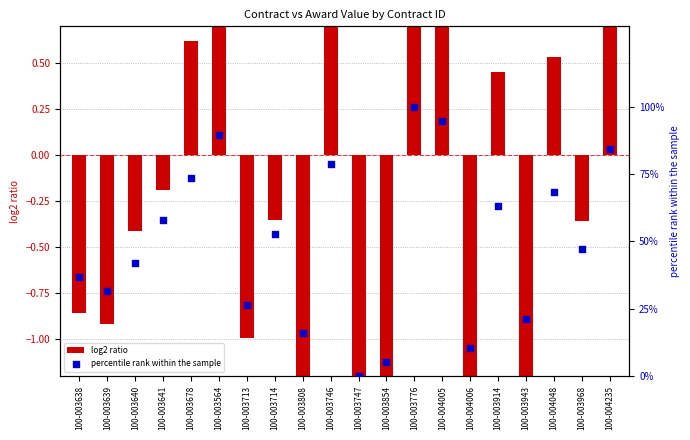

What is the change in value from 100-003564 to 100-004006?

-78.9